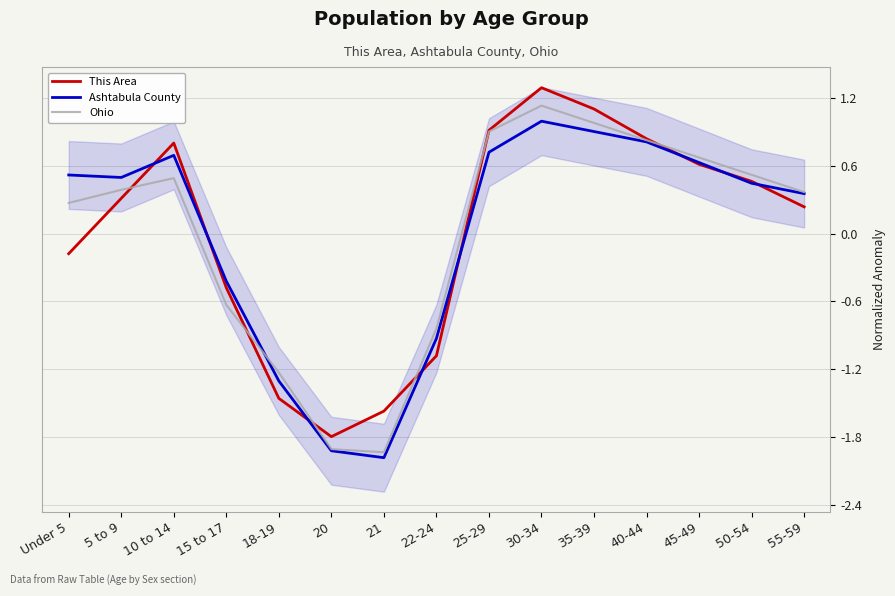

Is it true that Ohio equals -3.4 at 21?

False